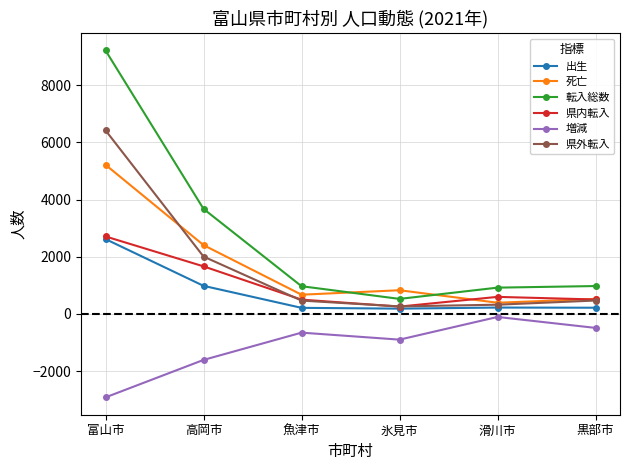

What is the label of the 6th point from the left?

黒部市